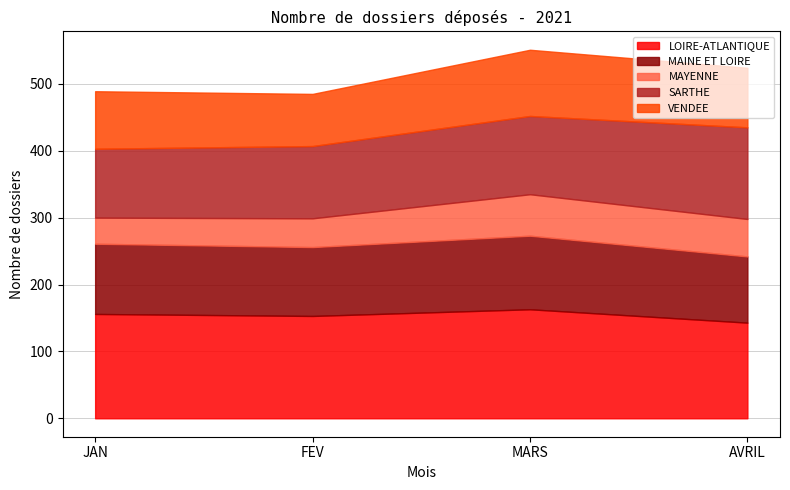

Reading right to left, list all the values displayed in this chart.

LOIRE-ATLANTIQUE: 143	163	153	156
MAINE ET LOIRE: 99	110	103	105
MAYENNE: 56	62	43	39
SARTHE: 137	117	108	103
VENDEE: 89	99	78	86